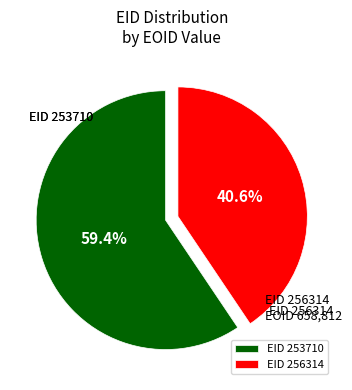

What is the majority slice?

EID 253710